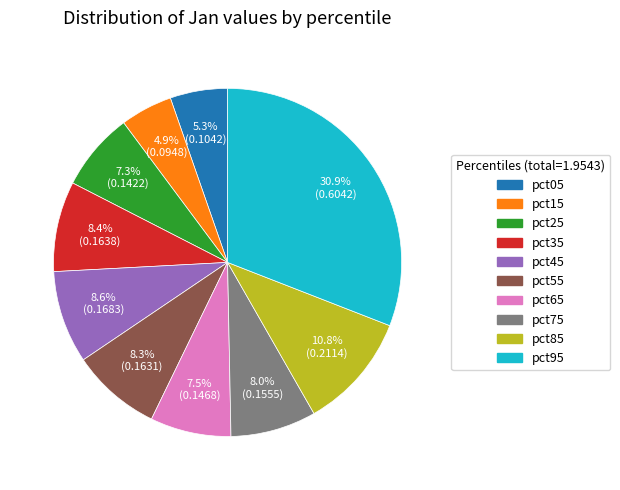

What is the largest slice in the pie chart?

pct95